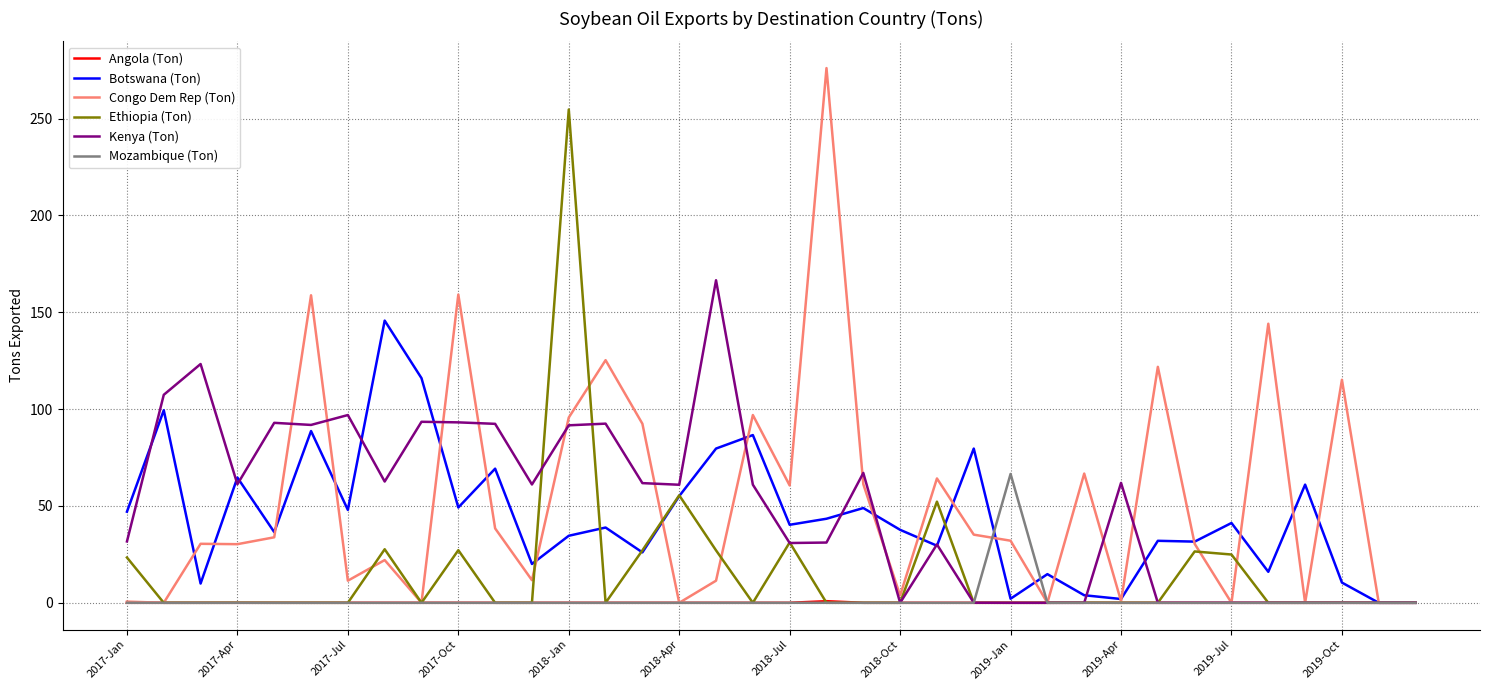

List the series in order of their peak value, highest first.

Congo Dem Rep (Ton), Ethiopia (Ton), Kenya (Ton), Botswana (Ton), Mozambique (Ton), Angola (Ton)